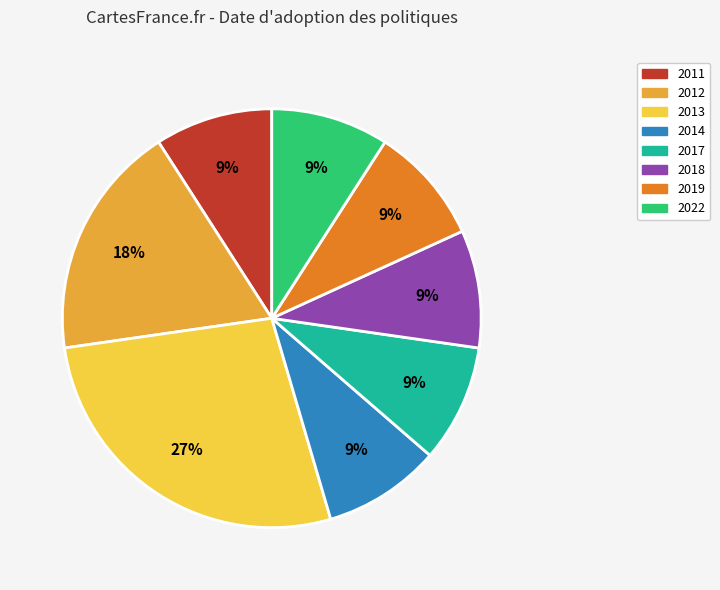

How many slices are in this pie chart?

8